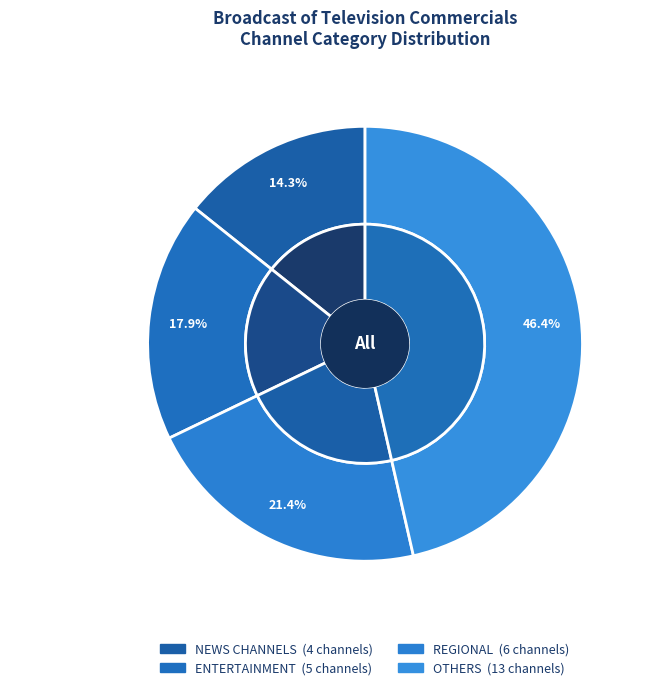

Is it true that OTHERS is 55% of the pie?

False